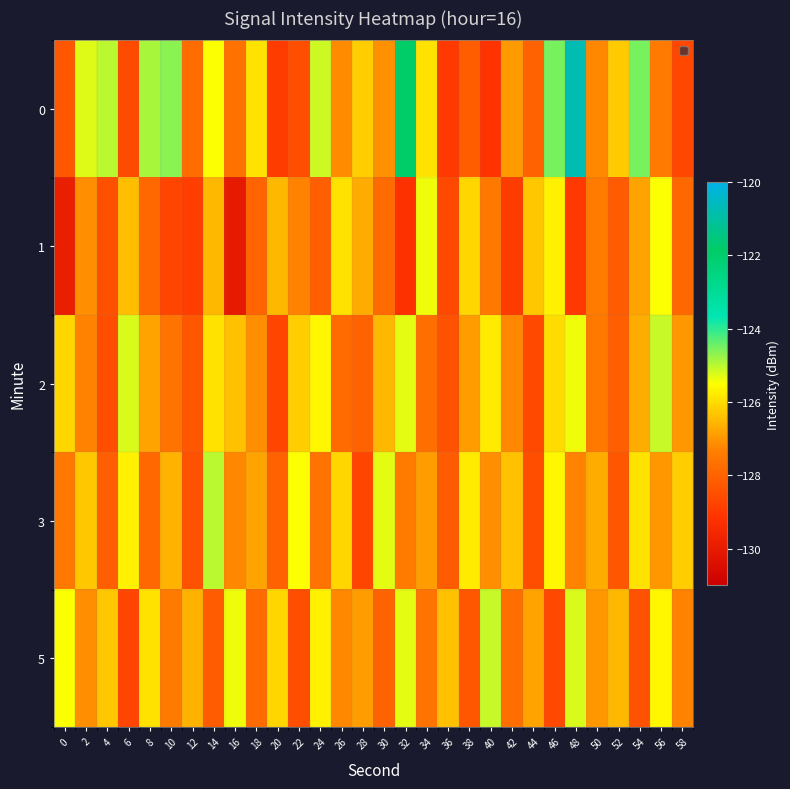

What is the total value across all series at 48?

-627.7